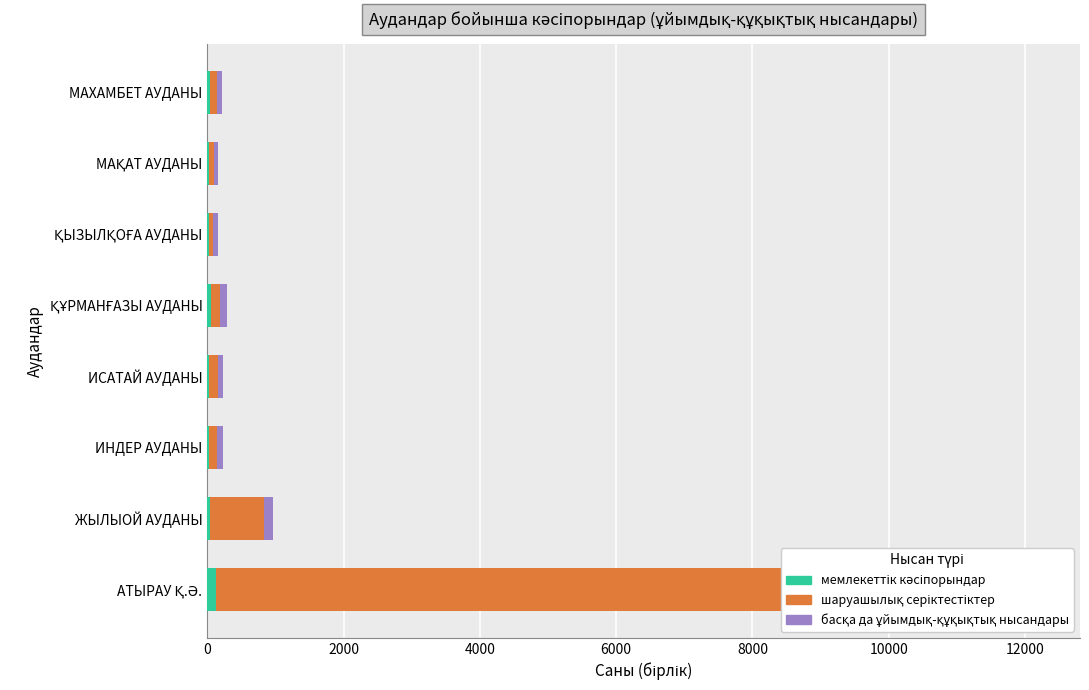

The мемлекеттік кәсіпорындар series shows 36 at ИСАТАЙ АУДАНЫ. True or false?

False